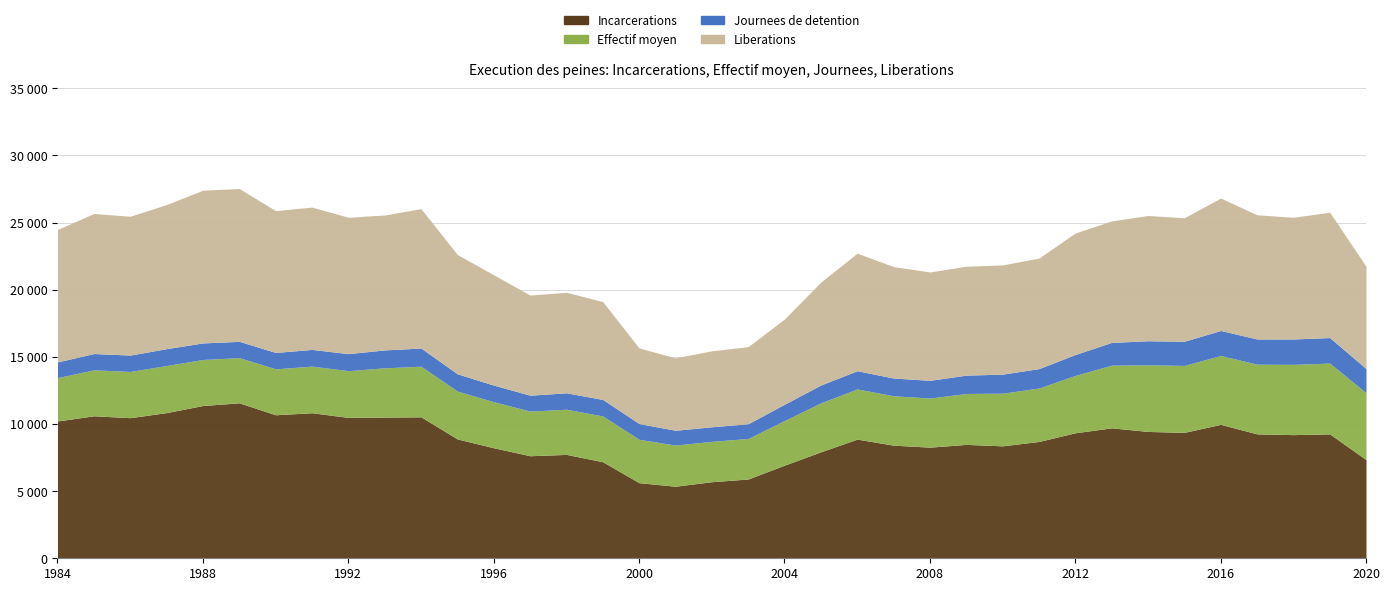

Reading left to right, extract all data points from this chart.

Incarcerations: 1984=10226	1985=10610	1986=10471	1987=10849	1988=11377	1989=11575	1990=10687	1991=10837	1992=10490	1993=10513	1994=10533	1995=8886	1996=8229	1997=7636	1998=7735	1999=7188	2000=5628	2001=5366	2002=5702	2003=5904	2004=6934	2005=7927	2006=8872	2007=8424	2008=8275	2009=8481	2010=8373	2011=8699	2012=9345	2013=9712	2014=9445	2015=9376	2016=9974	2017=9263	2018=9207	2019=9263	2020=7345
Effectif moyen: 1984=3229	1985=3421	1986=3442	1987=3504	1988=3427	1989=3365	1990=3420	1991=3472	1992=3481	1993=3671	1994=3769	1995=3564	1996=3432	1997=3323	1998=3365	1999=3409	2000=3231	2001=3062	2002=3006	2003=3019	2004=3325	2005=3646	2006=3739	2007=3677	2008=3659	2009=3791	2010=3921	2011=3978	2012=4274	2013=4669	2014=4964	2015=4985	2016=5129	2017=5190	2018=5232	2019=5273	2020=4983
Journees de detention: 1984=1168	1985=1214	1986=1219	1987=1258	1988=1232	1989=1214	1990=1220	1991=1243	1992=1268	1993=1331	1994=1353	1995=1287	1996=1233	1997=1185	1998=1222	1999=1230	2000=1174	2001=1105	2002=1085	2003=1095	2004=1214	2005=1331	2006=1354	2007=1322	2008=1317	2009=1365	2010=1419	2011=1446	2012=1556	2013=1695	2014=1788	2015=1800	2016=1862	2017=1878	2018=1891	2019=1900	2020=1800
Liberations: 1984=9863	1985=10429	1986=10337	1987=10731	1988=11374	1989=11380	1990=10562	1991=10599	1992=10155	1993=10047	1994=10381	1995=8884	1996=8217	1997=7454	1998=7485	1999=7288	2000=5630	2001=5393	2002=5655	2003=5740	2004=6344	2005=7659	2006=8756	2007=8297	2008=8069	2009=8110	2010=8132	2011=8230	2012=9045	2013=9047	2014=9329	2015=9196	2016=9860	2017=9247	2018=9063	2019=9335	2020=7618